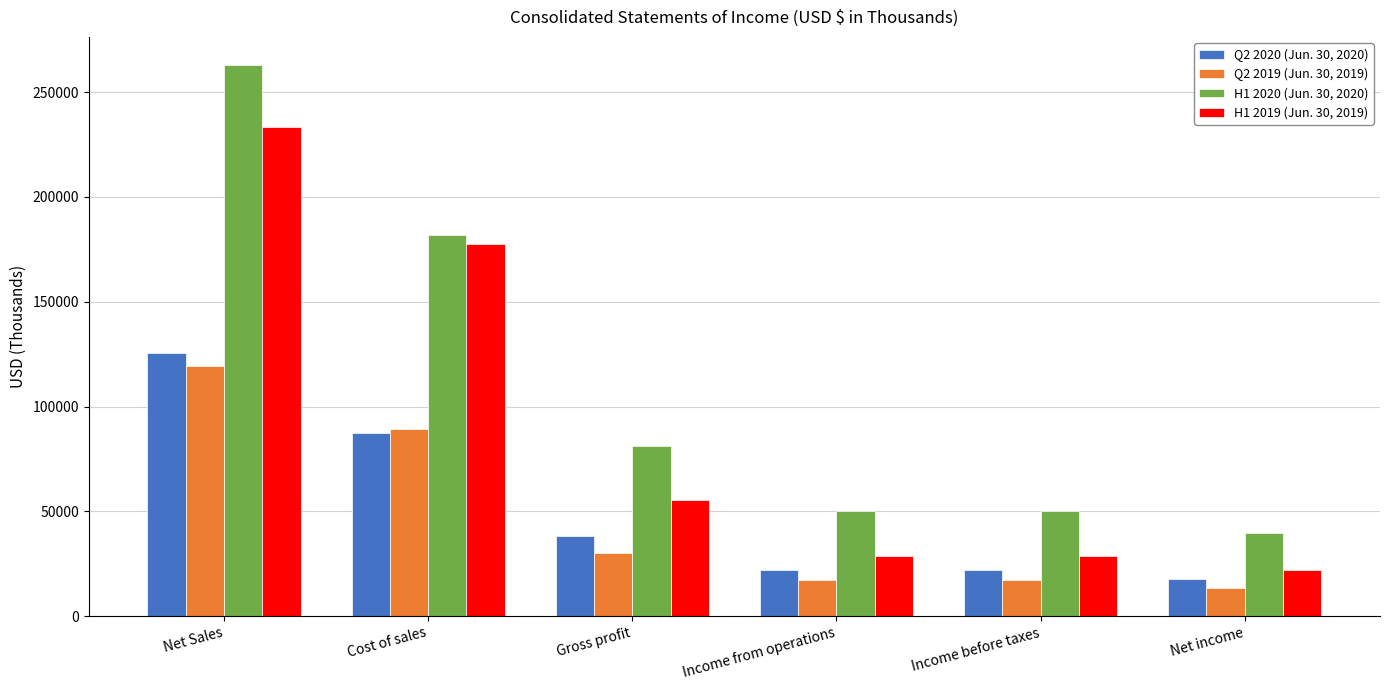

Where does the Q2 2020 (Jun. 30, 2020) series first go above 38131?

Net Sales